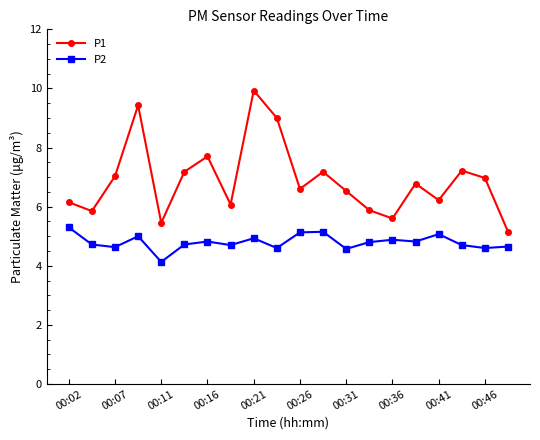

What are all the series names shown in the legend?

P1, P2